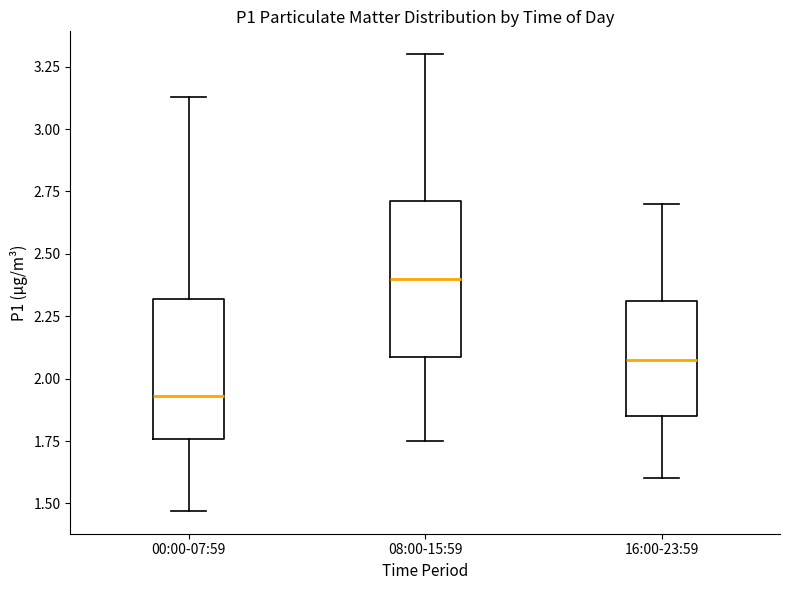

Which box has the lowest median line?

00:00-07:59